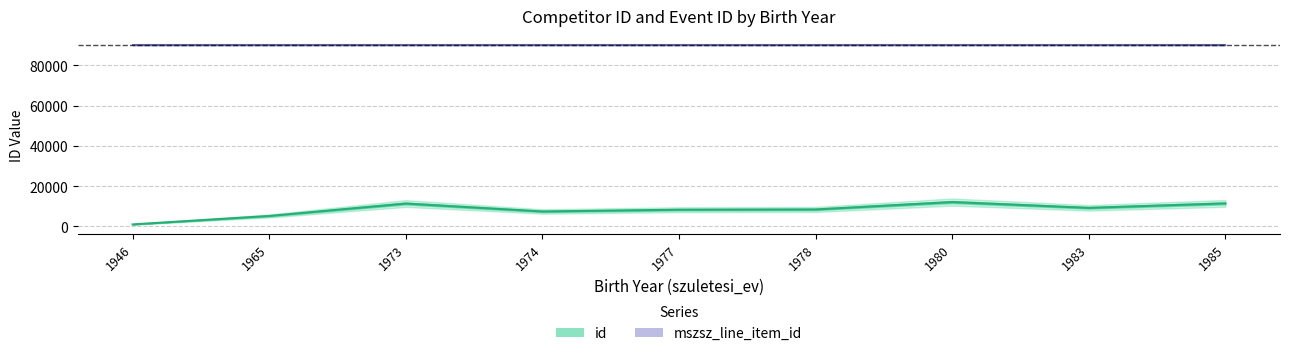

True or false: the data shows 18094 at 1973.

False